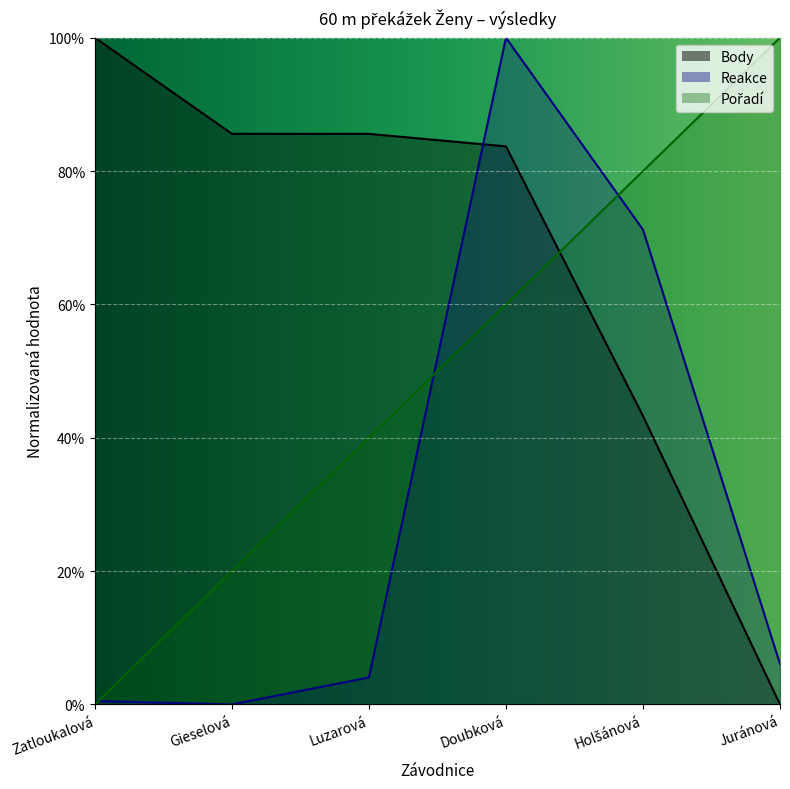

Between Holšánová and Juránová, which series saw the biggest shift?

Reakce